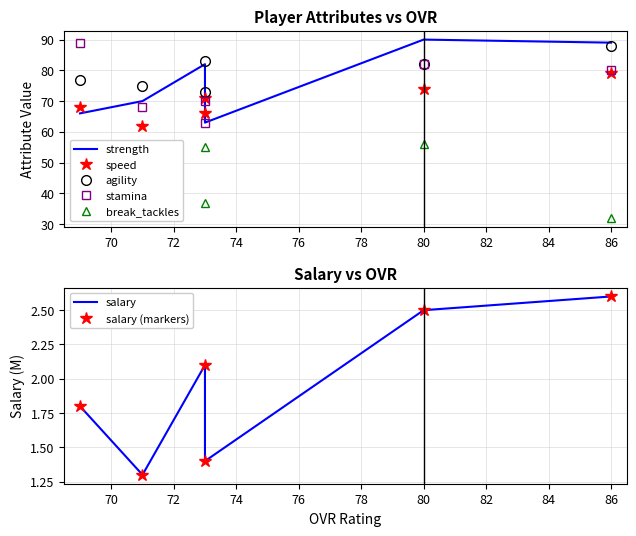

Which category has the lowest value in the agility series?

73